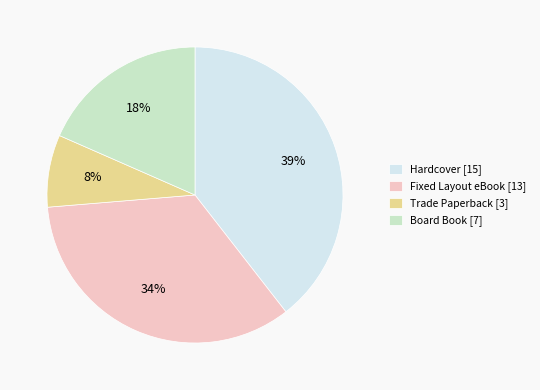

Is the sum of Trade Paperback [3] and Hardcover [15] greater than half?

No